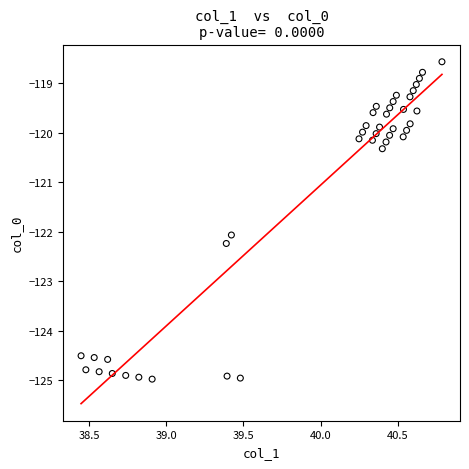

What Y value in the scatter plot is closest to -121?

-120.3